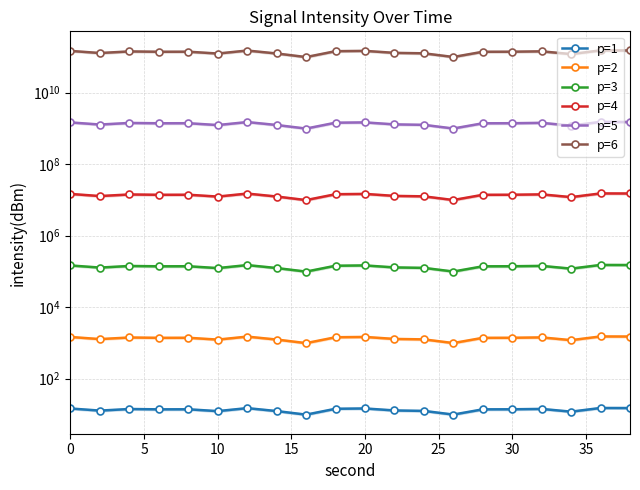

At 10, list the series in order from smallest to largest.

p=1, p=2, p=3, p=4, p=5, p=6